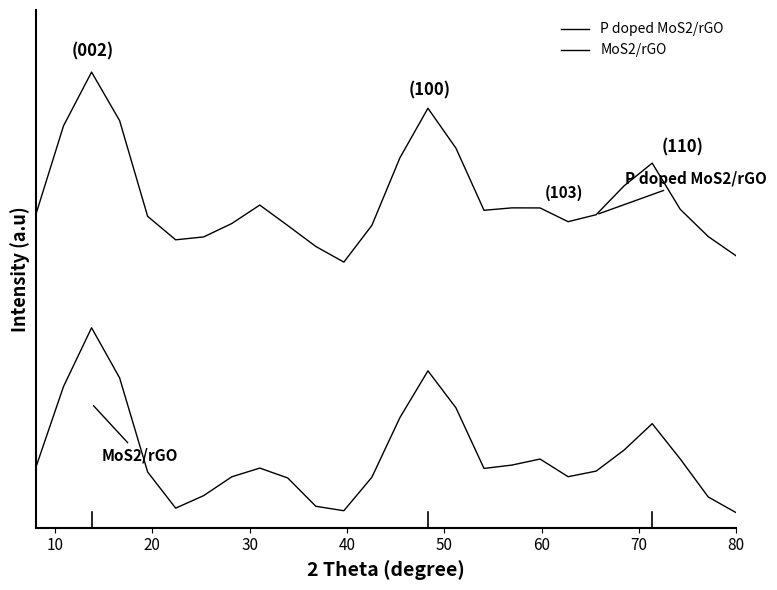

Does the chart display data point markers on the line(s)?

No